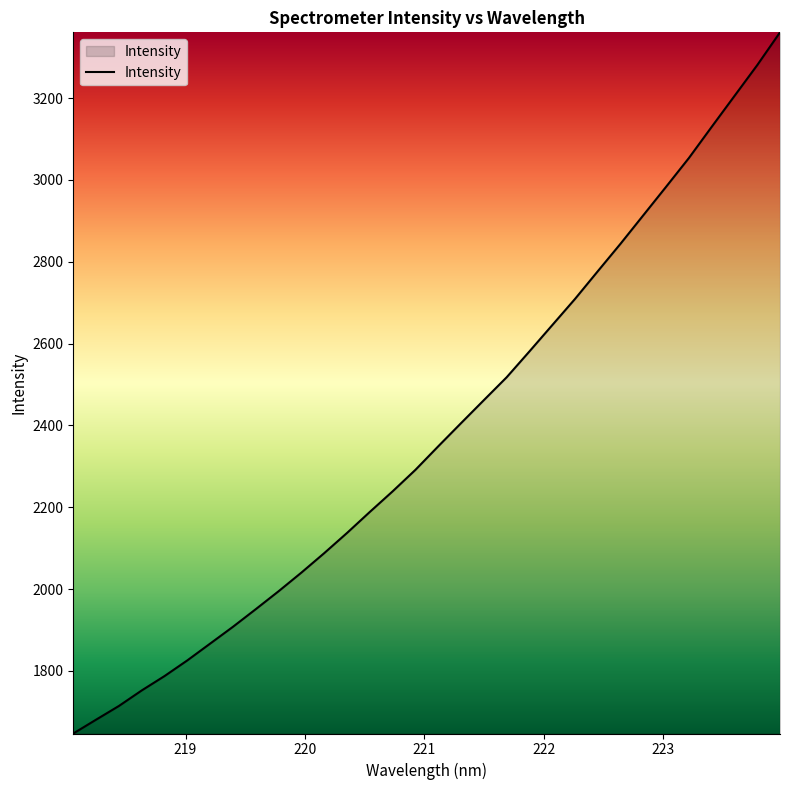

What is the difference between the maximum and second lowest values?

1680.2